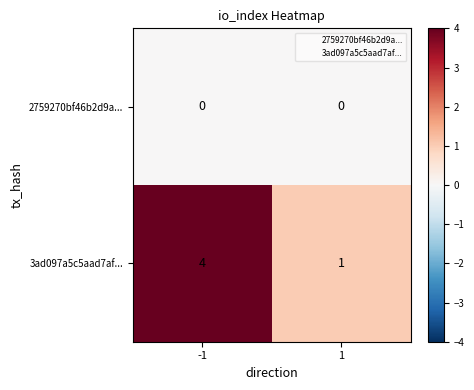

Reading left to right, what are all the values shown in this chart?

2759270bf46b2d9a...: -1=0	1=0
3ad097a5c5aad7af...: -1=4	1=1